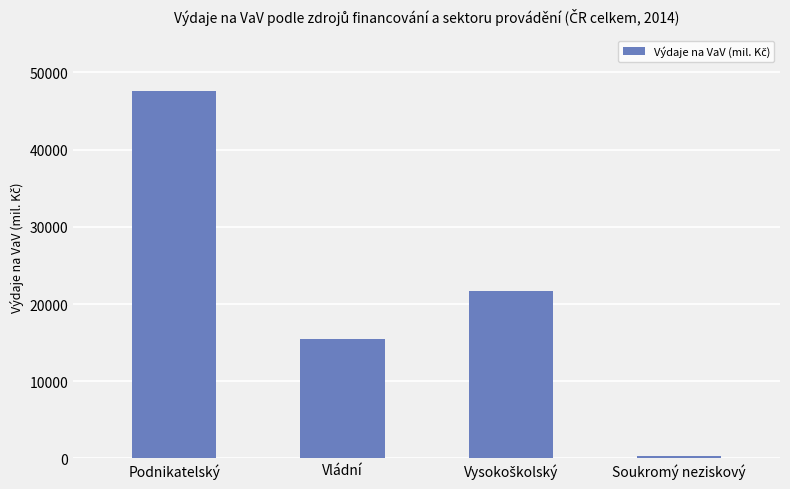

The chart shows a value of 350.9 at Soukromý neziskový. True or false?

True